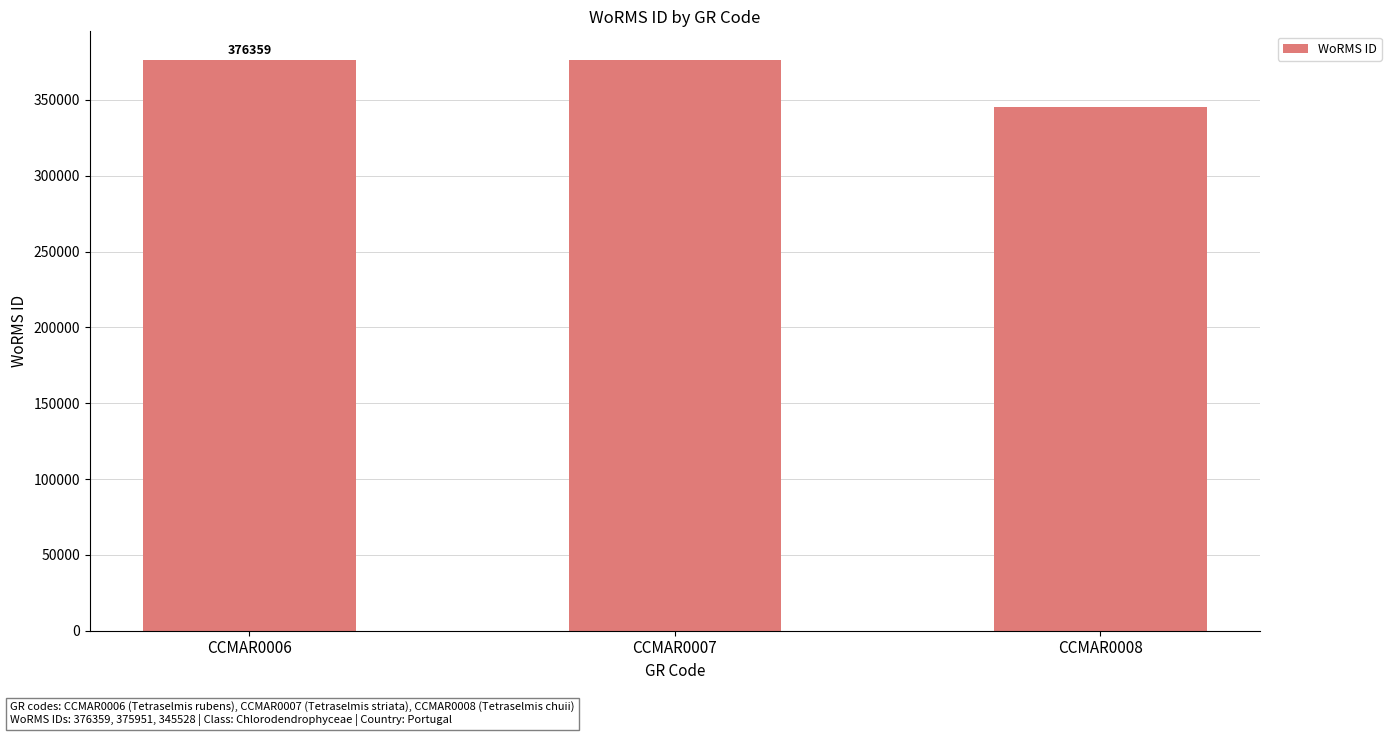

Between CCMAR0007 and CCMAR0008, which is larger?

CCMAR0007